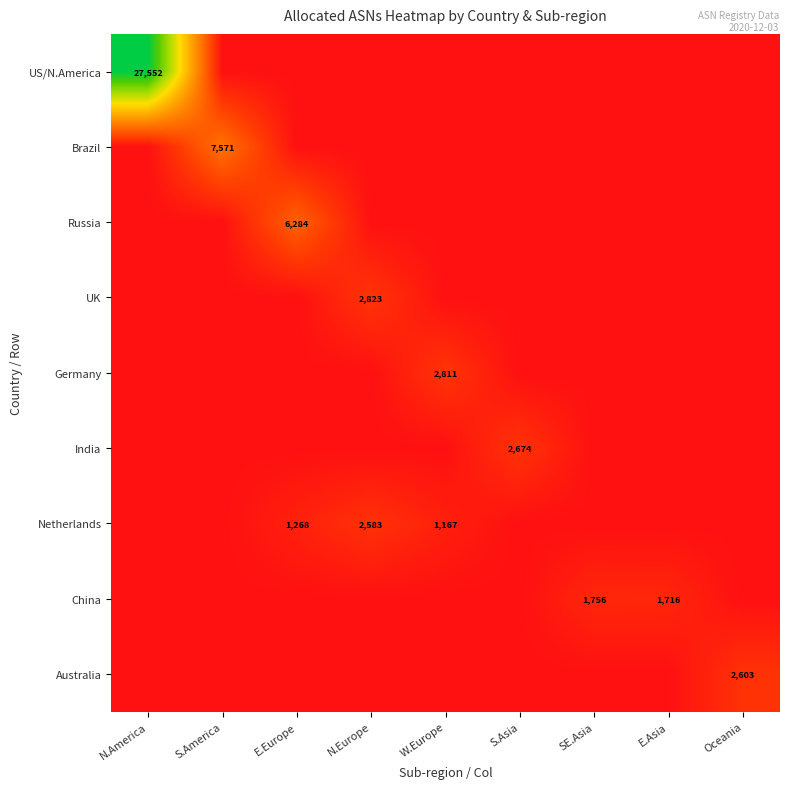

At which category is the sum across all series the highest?

N.America